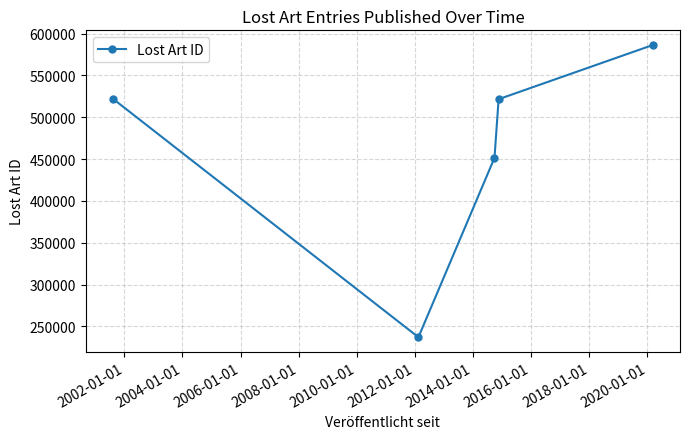

What is the value of the 4th point from the left?

521604